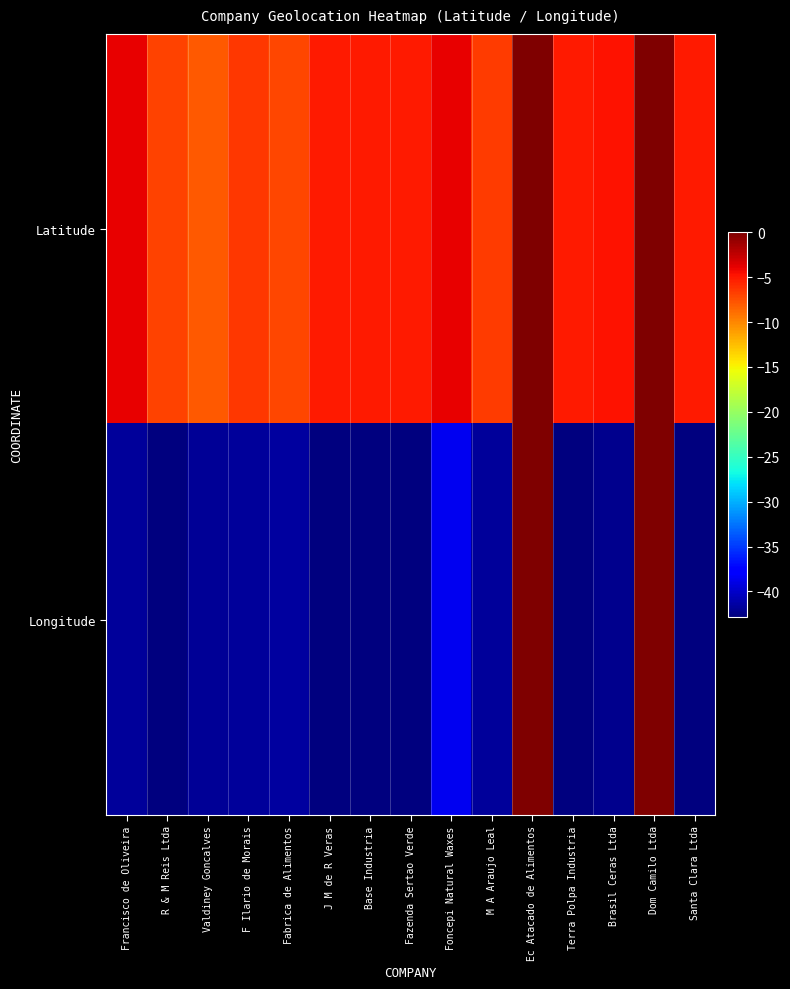

Rank the series at Fabrica de Alimentos from lowest to highest value.

Longitude, Latitude